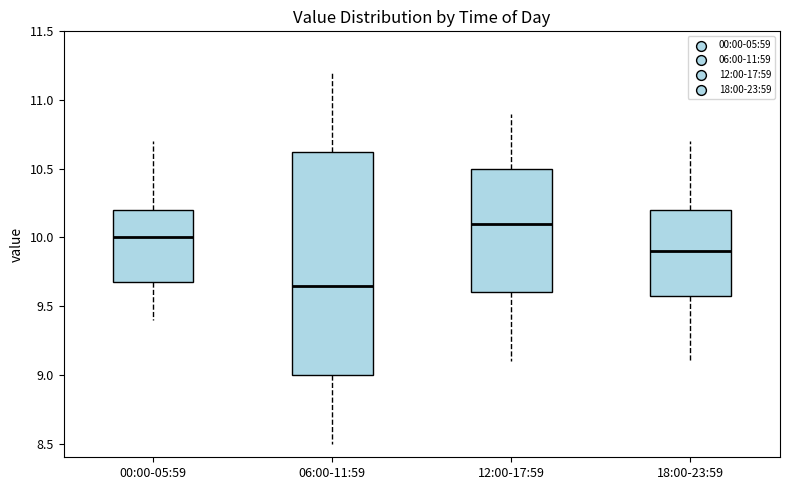

Which box's median line is the lowest?

06:00-11:59